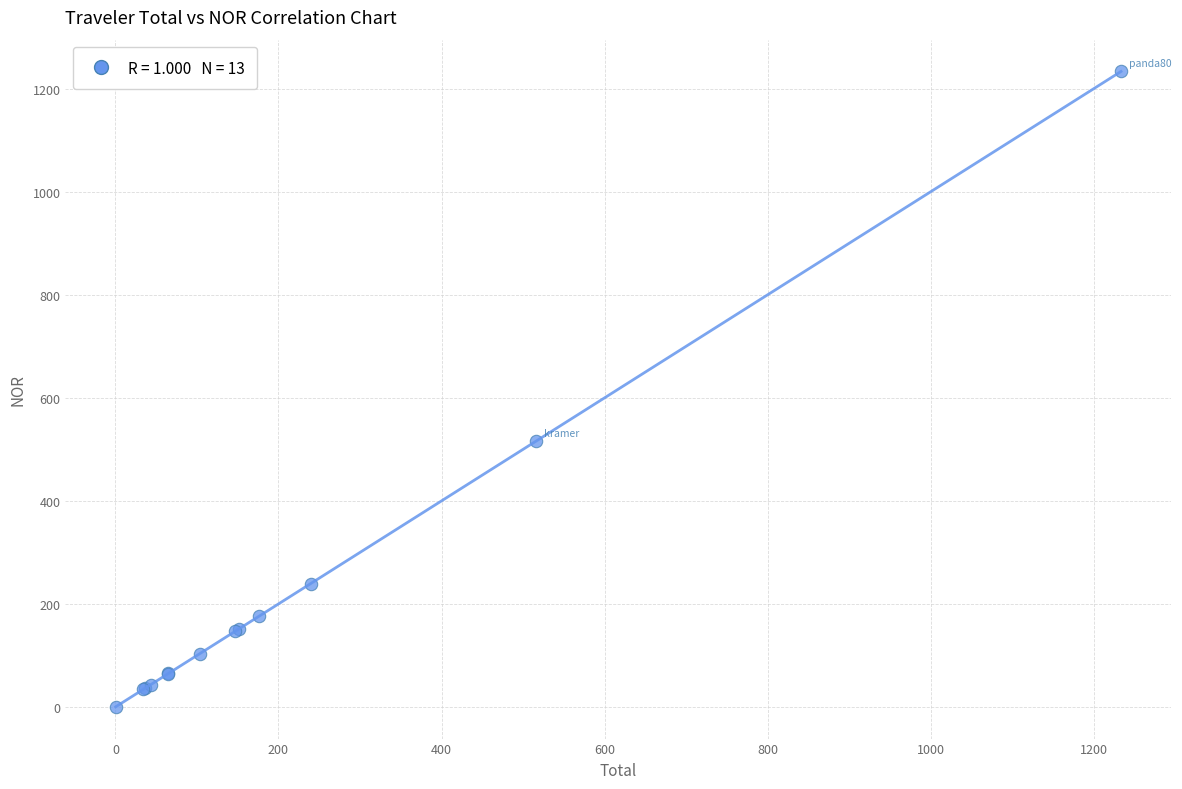

What Y value in the scatter plot is closest to 616?

515.9